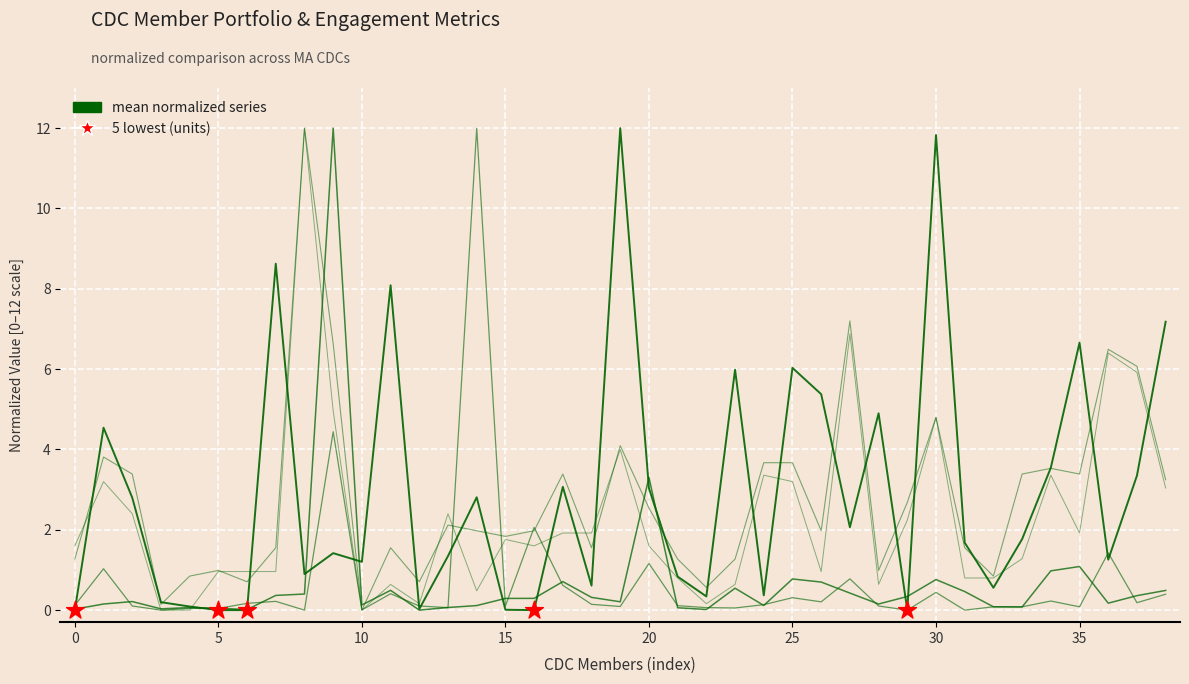

How many lines are shown in the chart?

5